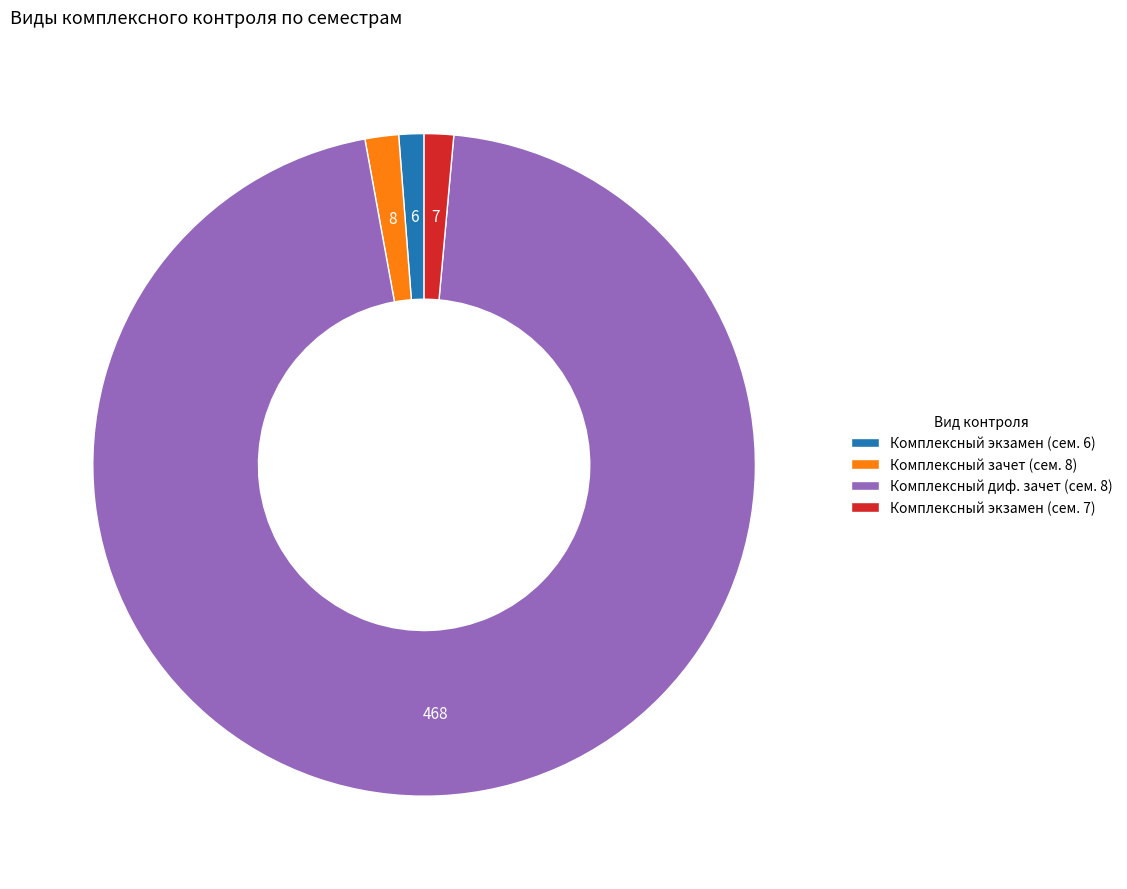

What is the largest slice in the pie chart?

Комплексный диф. зачет (сем. 8)